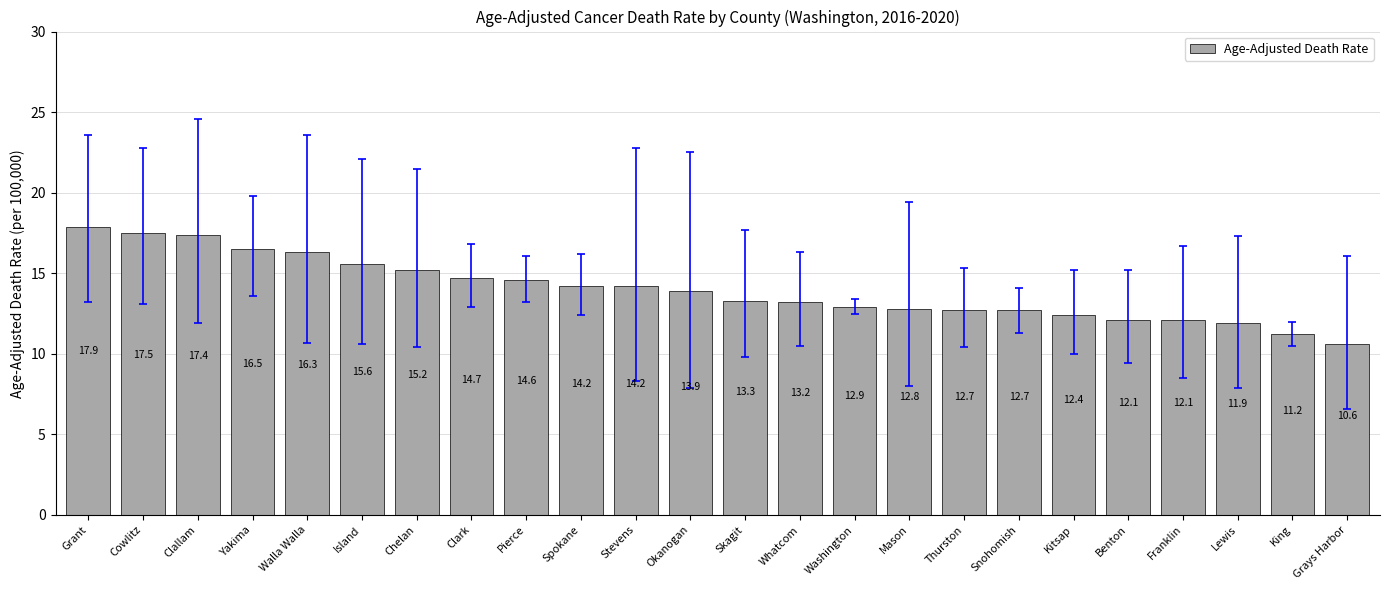

What is the difference between the values at Yakima and Skagit?

3.2